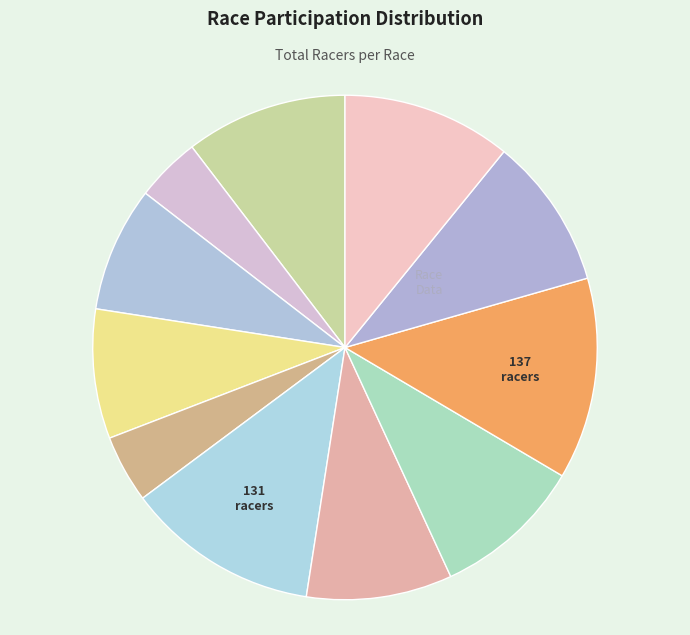

Which category has the smallest portion of the pie?

Veloce's Battle at Barlow CCX